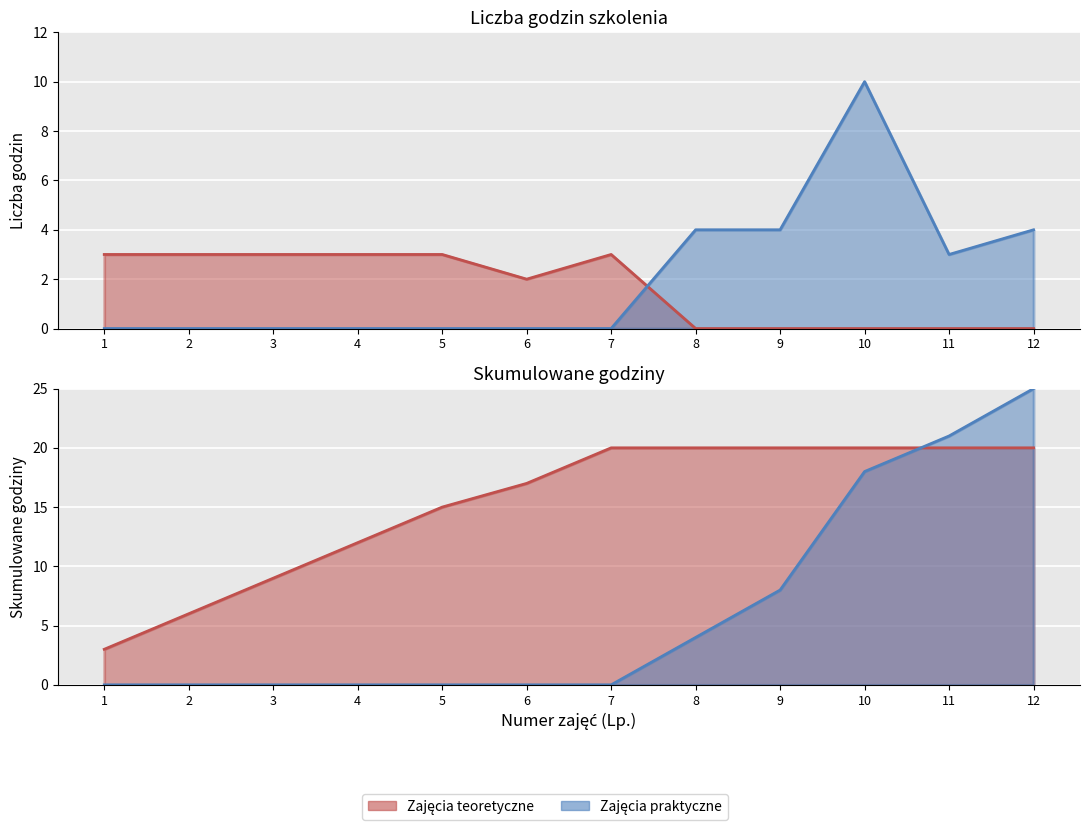

Reading left to right, what are all the values shown in this chart?

Zajęcia teoretyczne: 1=3	2=3	3=3	4=3	5=3	6=2	7=3	8=0	9=0	10=0	11=0	12=0
Zajęcia praktyczne: 1=0	2=0	3=0	4=0	5=0	6=0	7=0	8=4	9=4	10=10	11=3	12=4